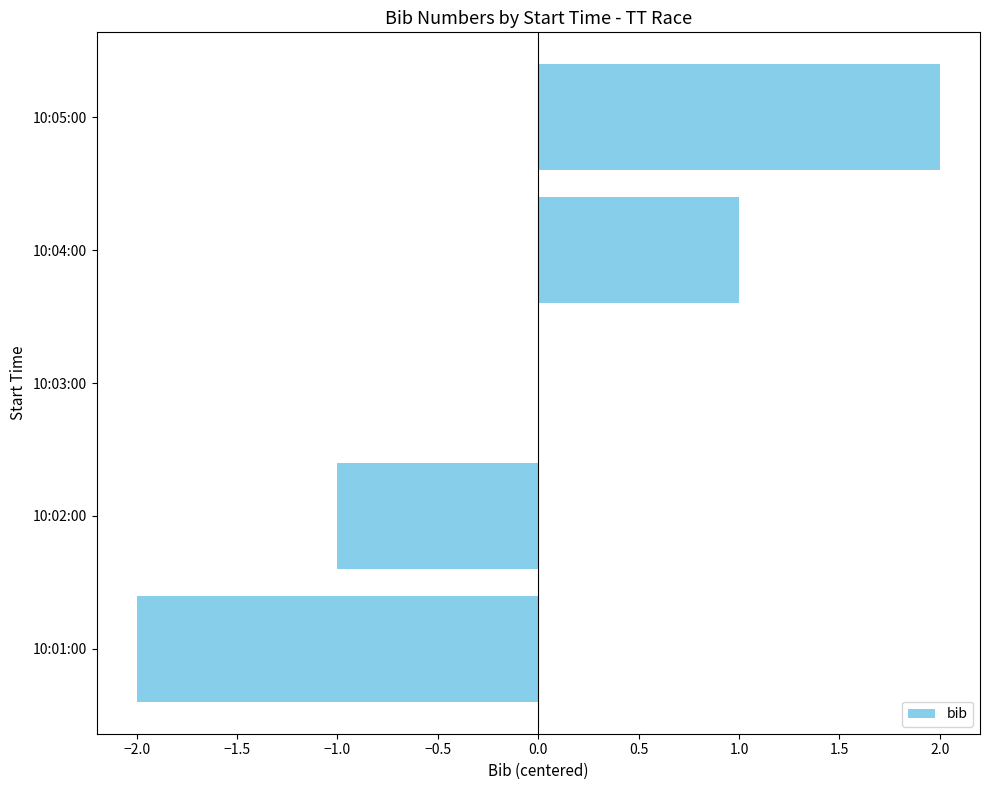

Where is the data nearest to the value 0?

10:03:00